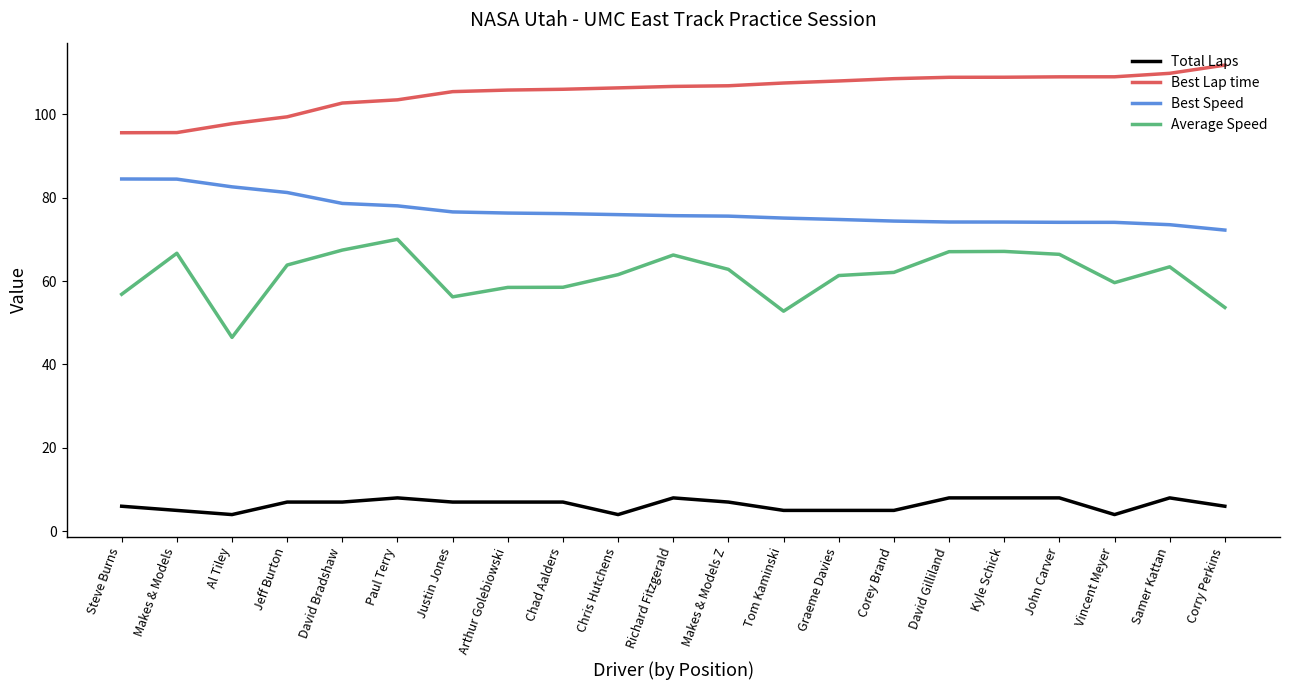

True or false: Average Speed and Best Lap time cross at least once.

False